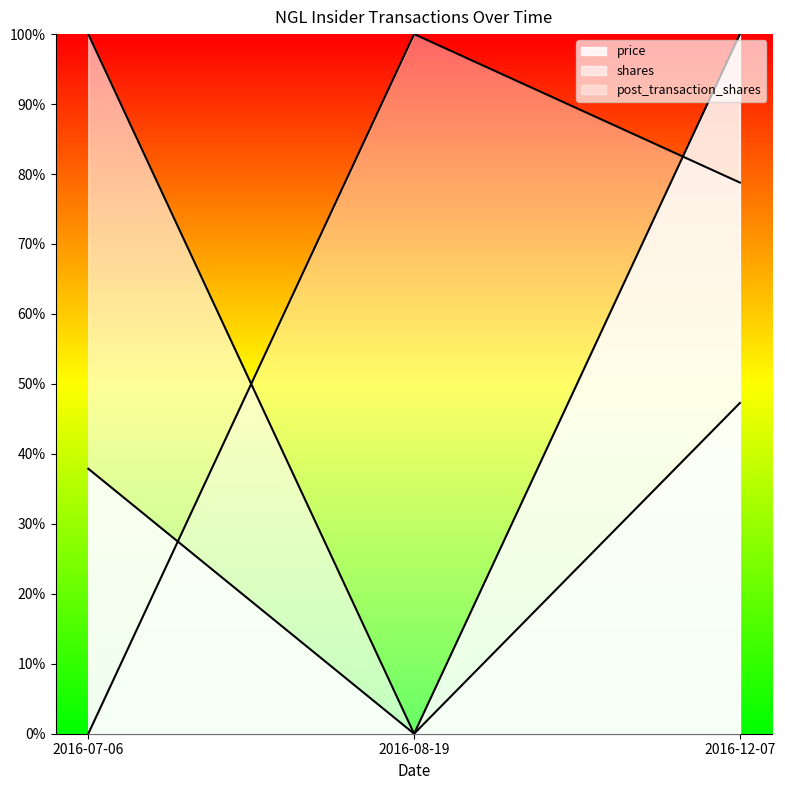

What is the average value of the post_transaction_shares series?

0.6